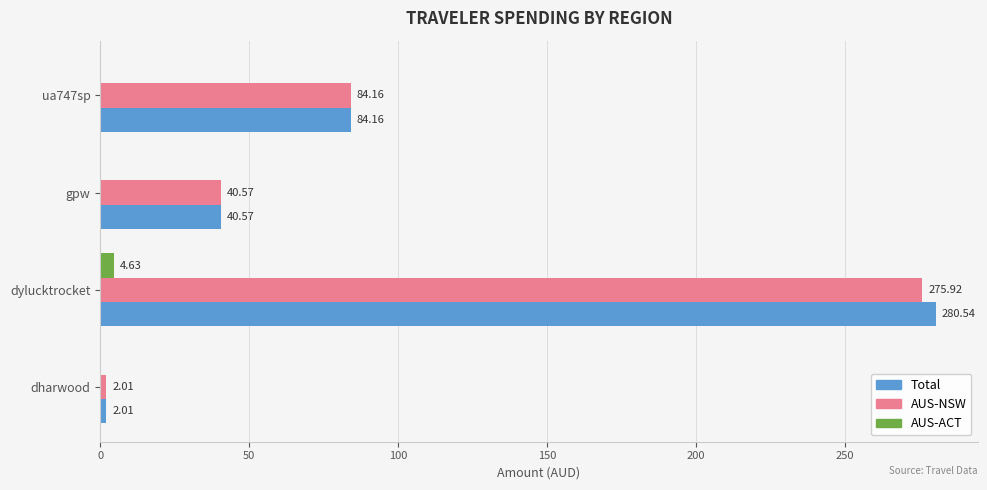

What is the sum of all Total values?

407.3